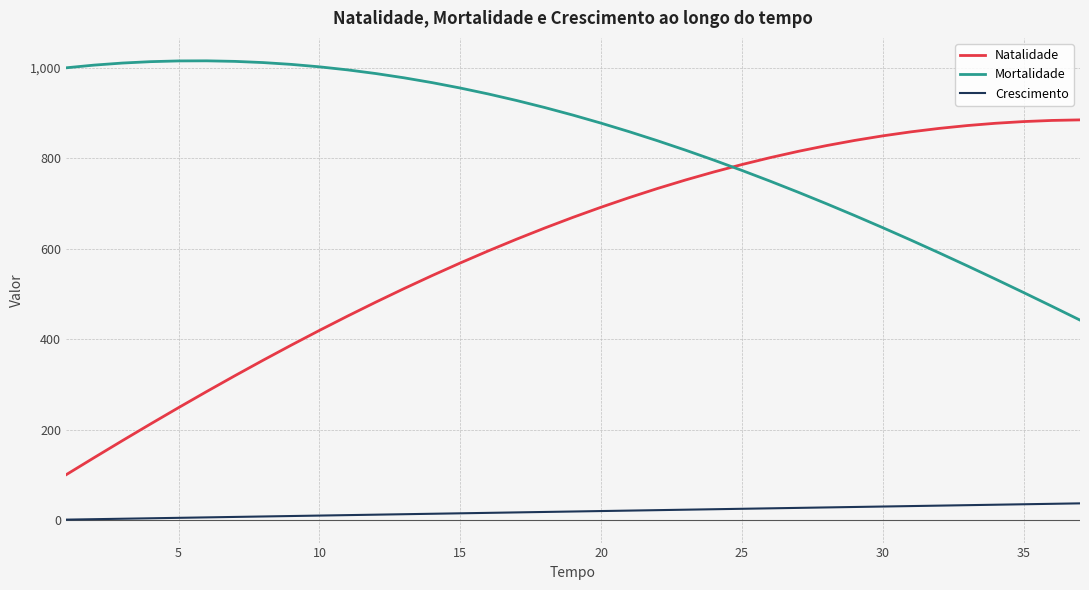

True or false: Mortalidade and Natalidade intersect in this chart.

True